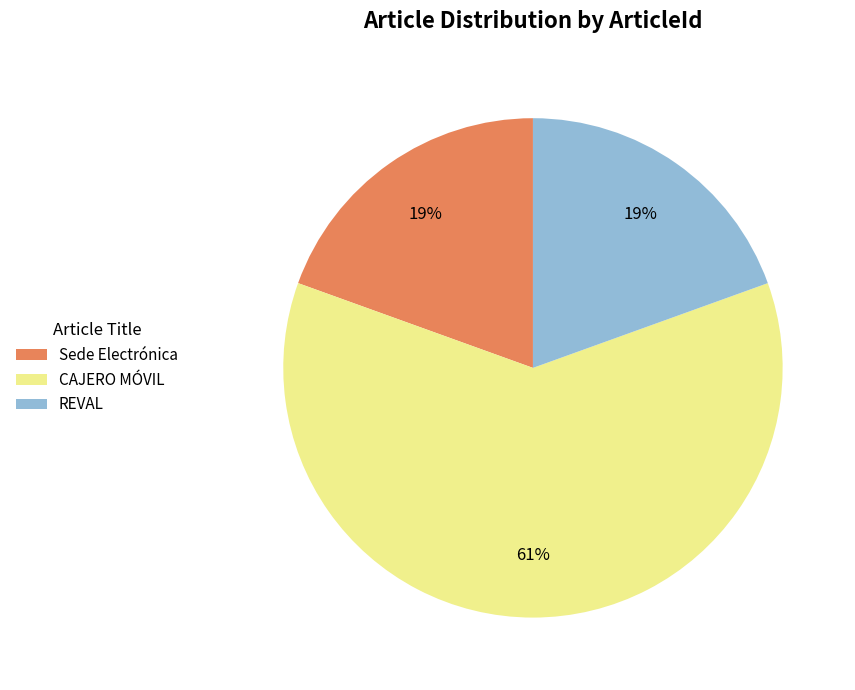

To the nearest percent, what is the combined percentage of CAJERO MÓVIL and Sede Electrónica?

81%